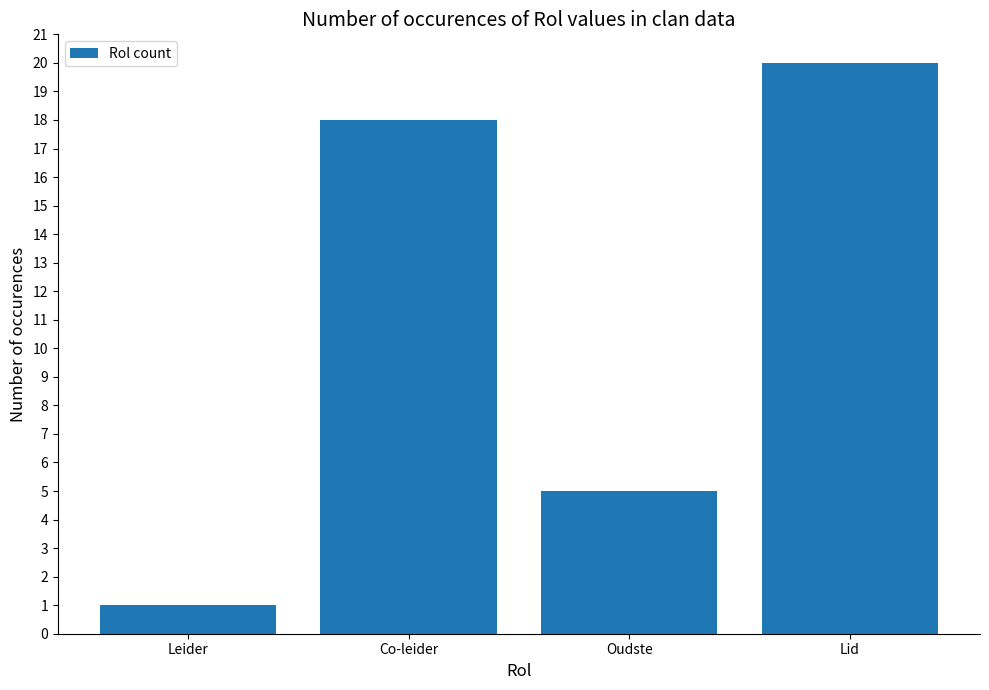

What is the smallest value displayed?

1